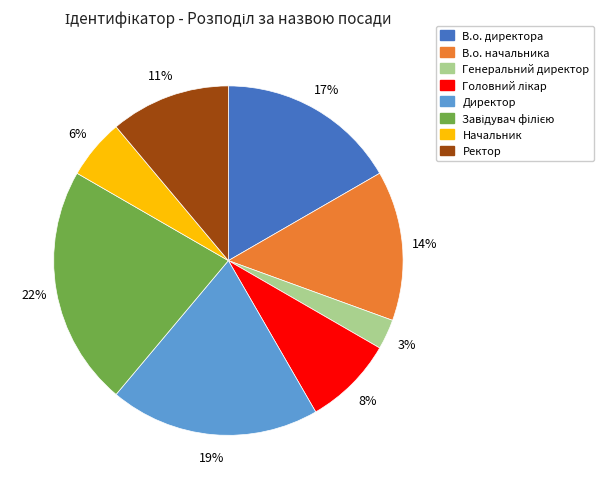

True or false: Начальник accounts for 1% of the total.

False